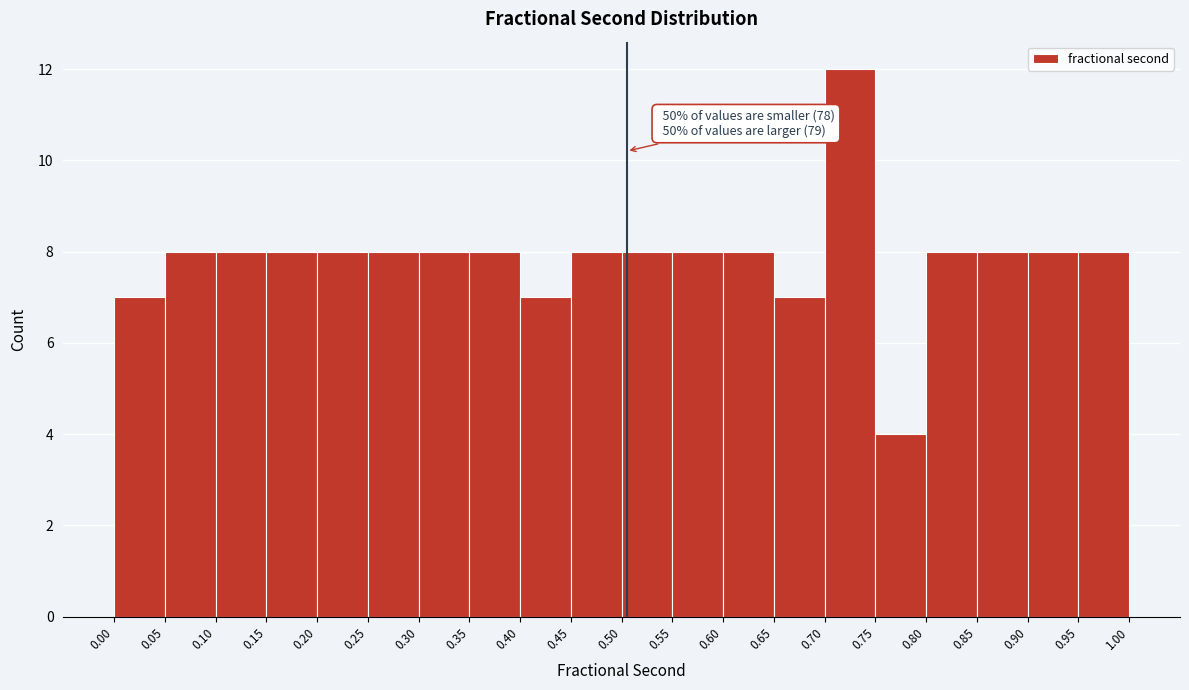

Which range on the x-axis has the tallest bar?

0.70 to 0.75